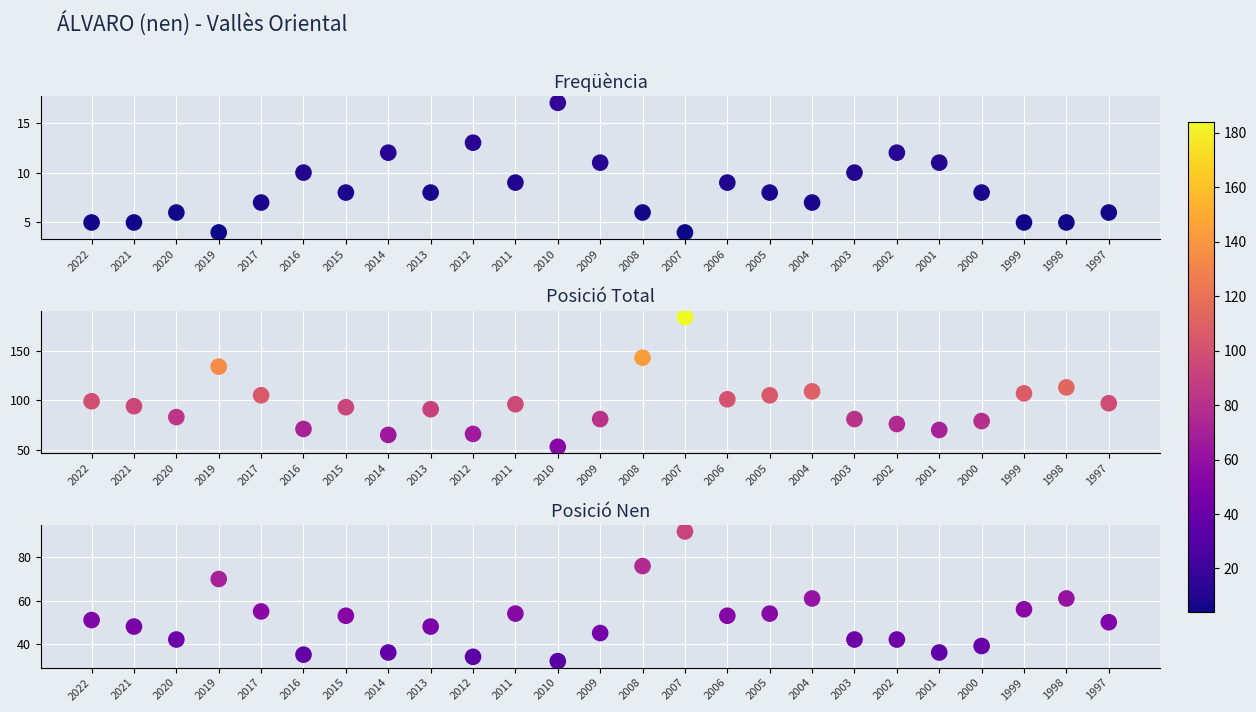

List the series in order of their overall mean, highest first.

Posició Total, Posició Nen, Freqüència